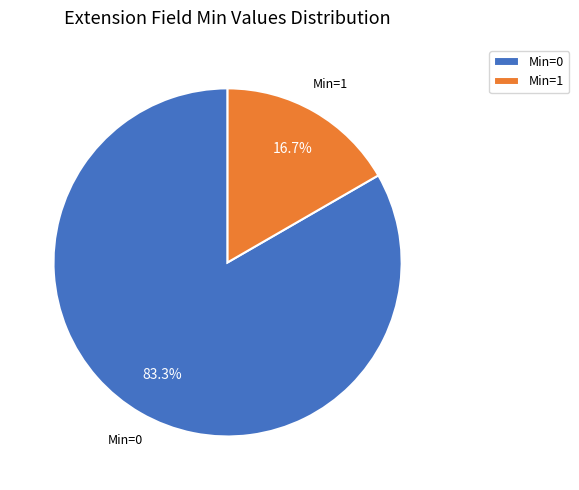

Which slice is the largest?

Min=0